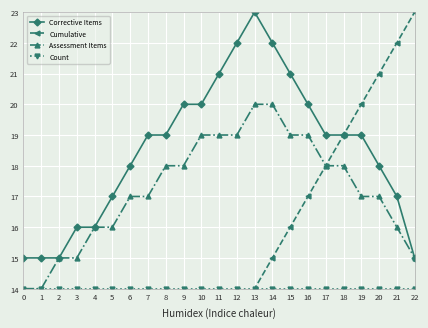

Rank the series by their maximum value, from lowest to highest.

Count, Assessment Items, Corrective Items, Cumulative